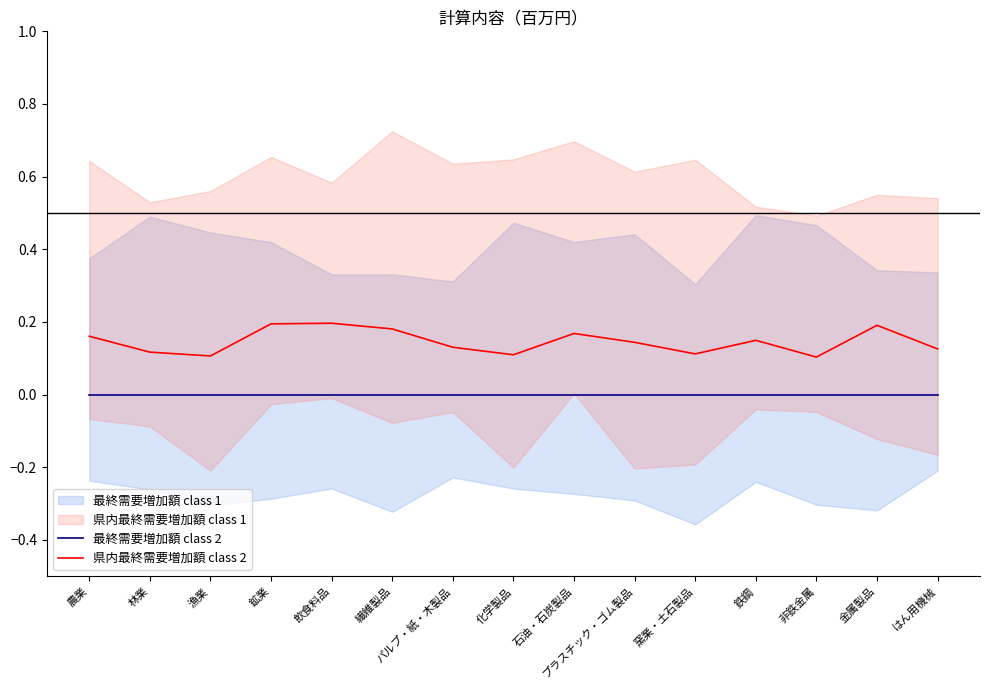

At 非鉄金属, list the series in order from largest to smallest.

県内最終需要増加額 class 2, 最終需要増加額 class 2